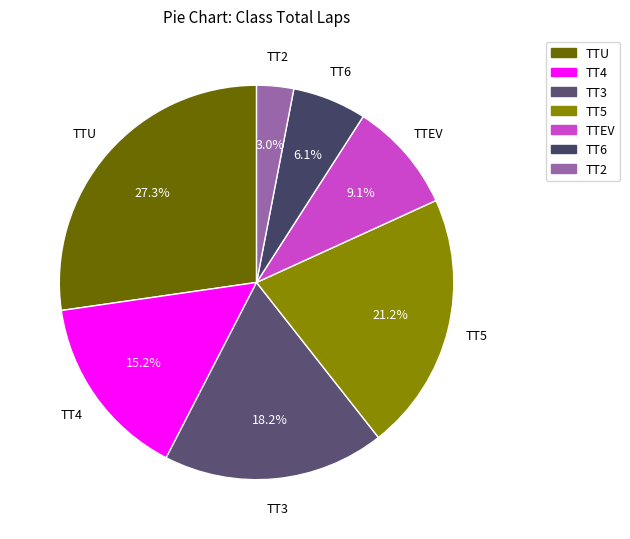

Rank the categories by value from highest to lowest.

TTU, TT5, TT3, TT4, TTEV, TT6, TT2